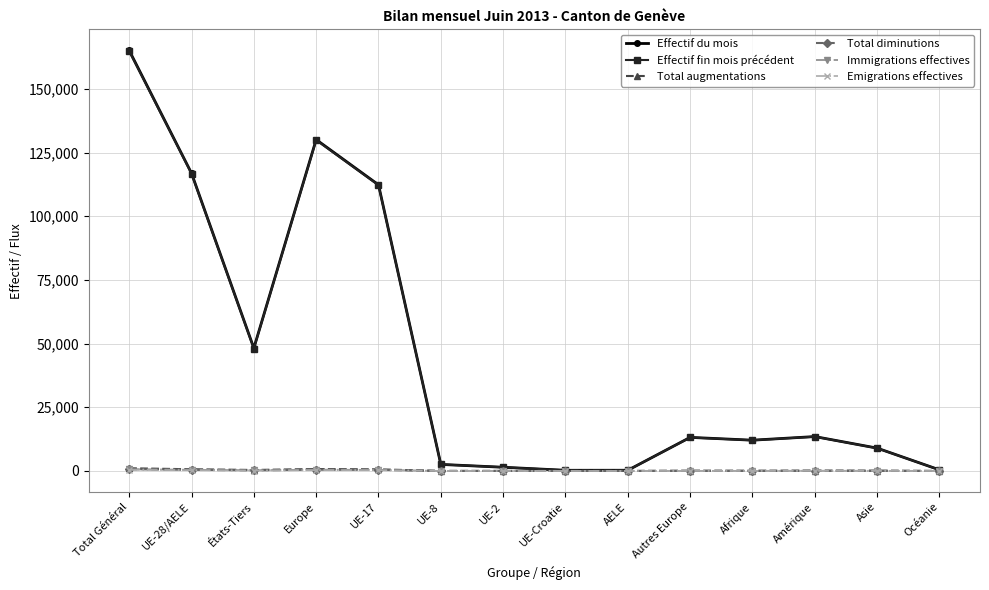

The Total diminutions series shows 0 at UE-Croatie. True or false?

True